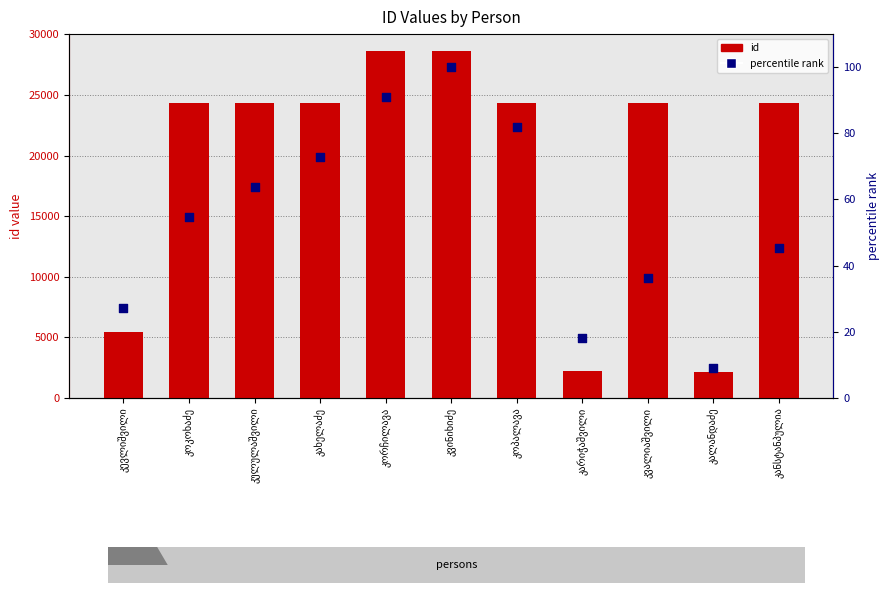

At how many categories does at least one series exceed 26844?

2